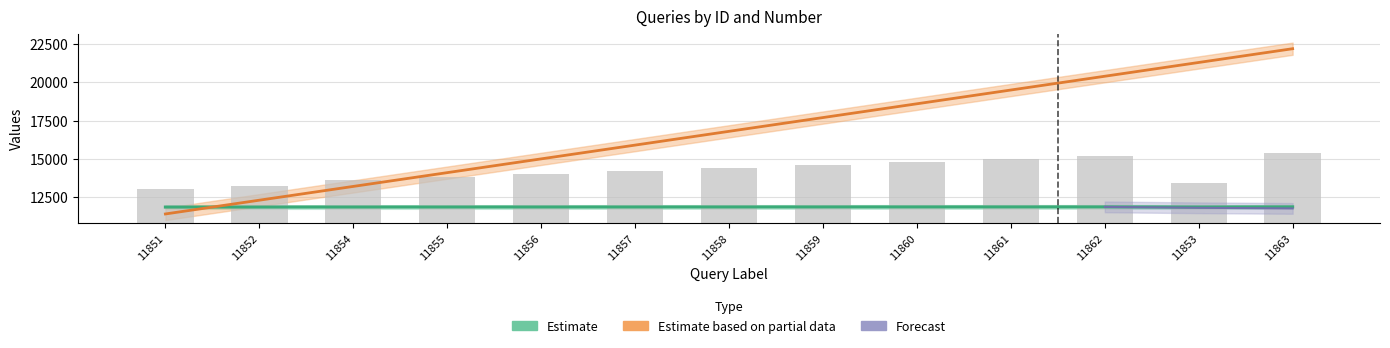

Reading left to right, transcribe all the data shown in this chart.

id: 11851=11851	11852=11852	11854=11854	11855=11855	11856=11856	11857=11857	11858=11858	11859=11859	11860=11860	11861=11861	11862=11862	11853=11853	11863=11863
numero: 11851=11400	11852=12300	11854=13200	11855=14100	11856=15000	11857=15900	11858=16800	11859=17700	11860=18600	11861=19500	11862=20400	11853=21300	11863=22200